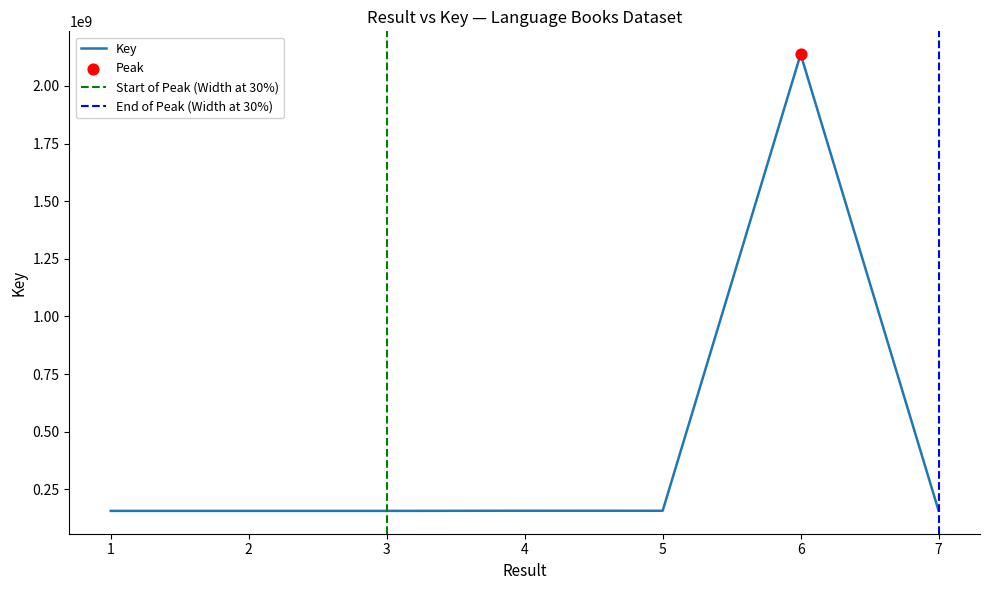

Which has a higher value, 3 or 2?

3